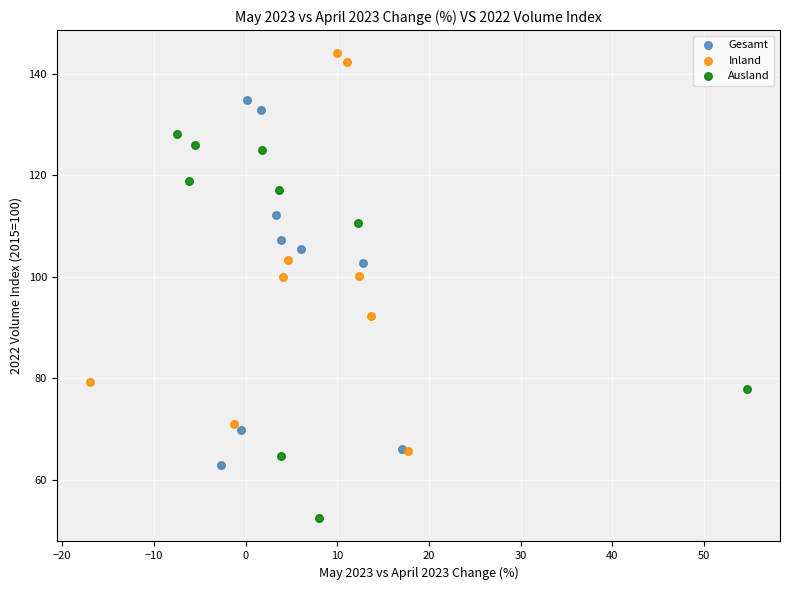

Which series has the widest spread of Y values?

Inland